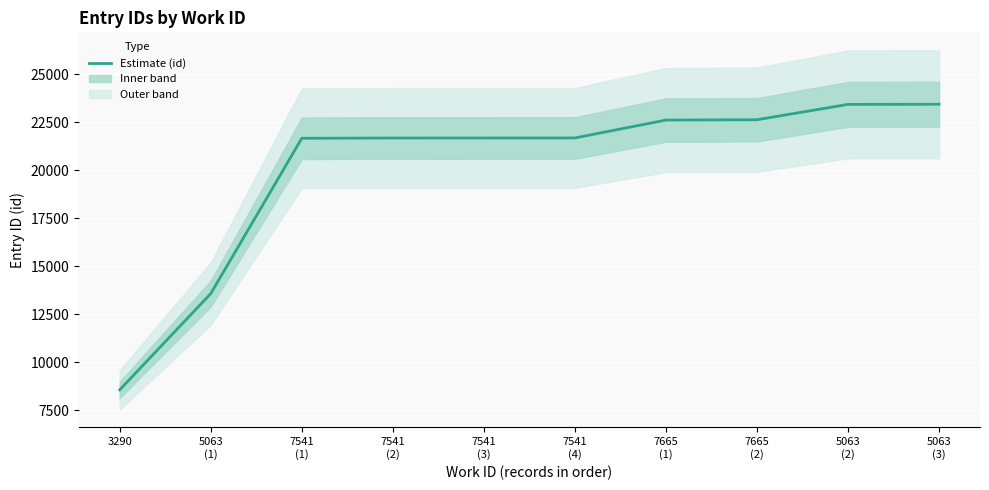

What is the change in value from 3290 to 5063
(3)?

+14893